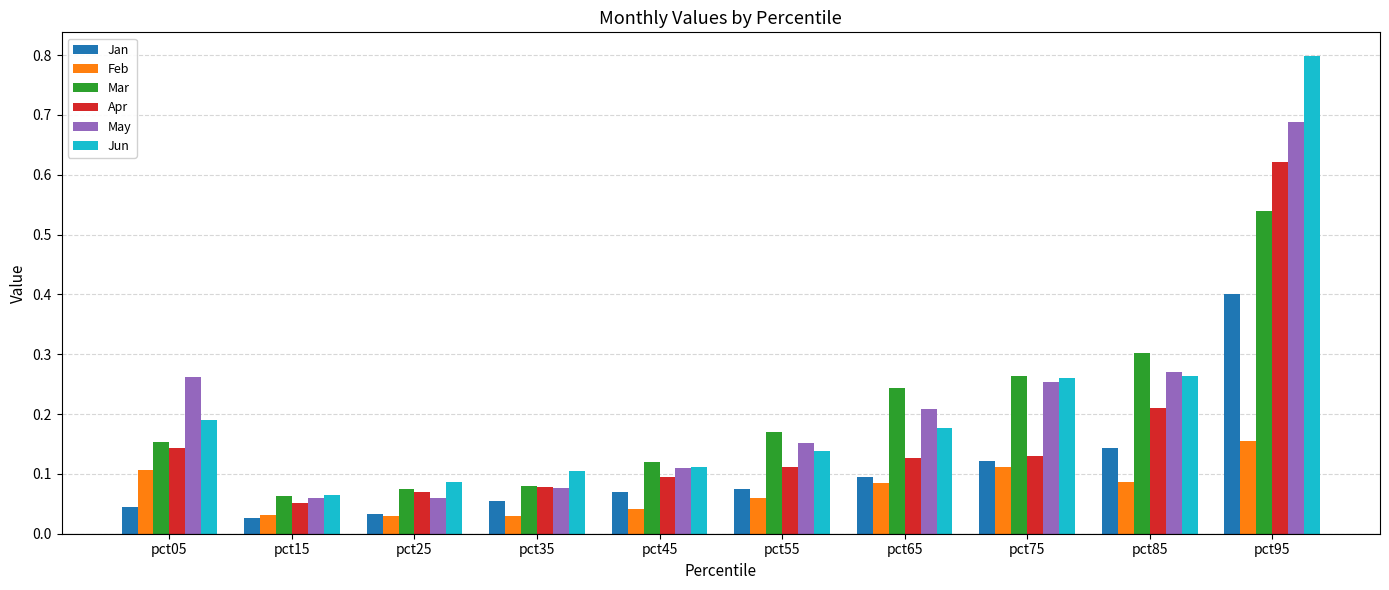

The Mar series shows 0.1 at pct25. True or false?

True